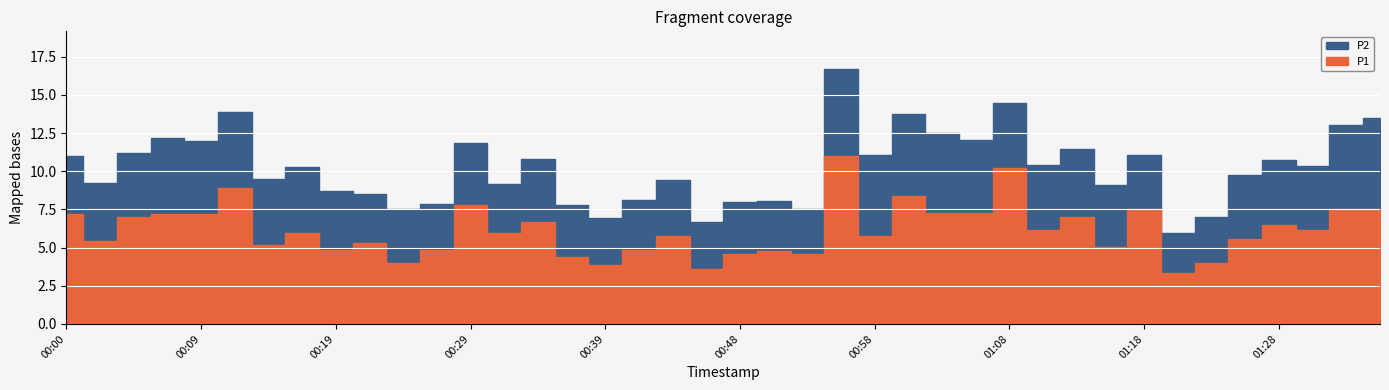

Does the chart display data point markers on the line(s)?

No